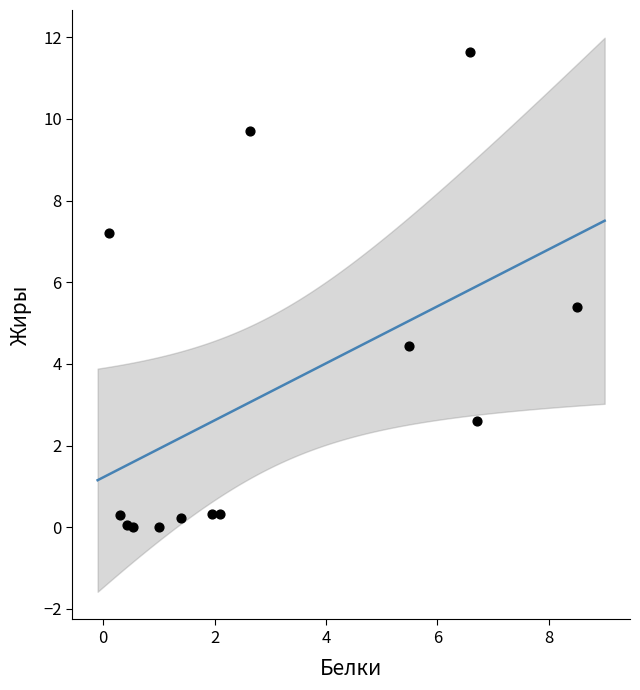

What is the range of Y values (max minus min)?

11.6